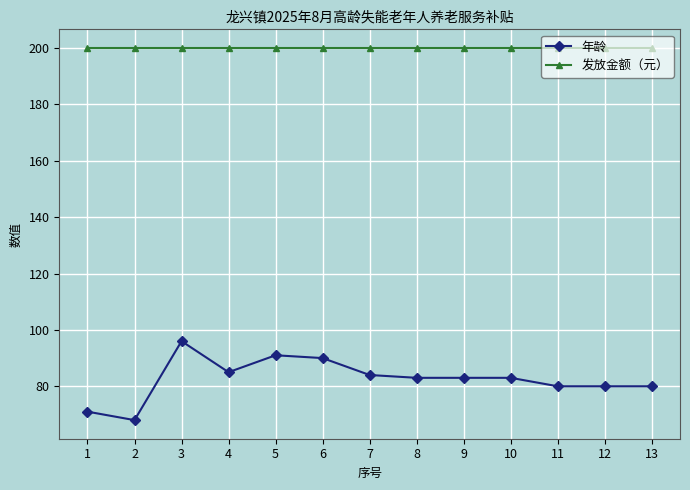

List the series in order of their peak value, highest first.

发放金额（元）, 年龄